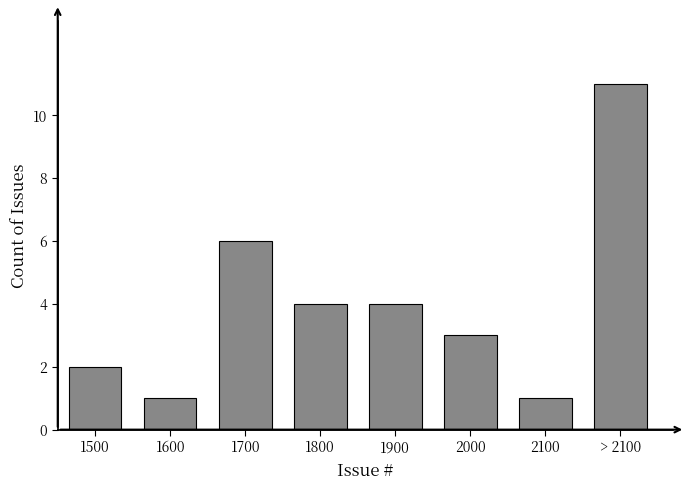

Reading left to right, transcribe all the data shown in this chart.

1500=2	1600=1	1700=6	1800=4	1900=4	2000=3	2100=1	> 2100=11